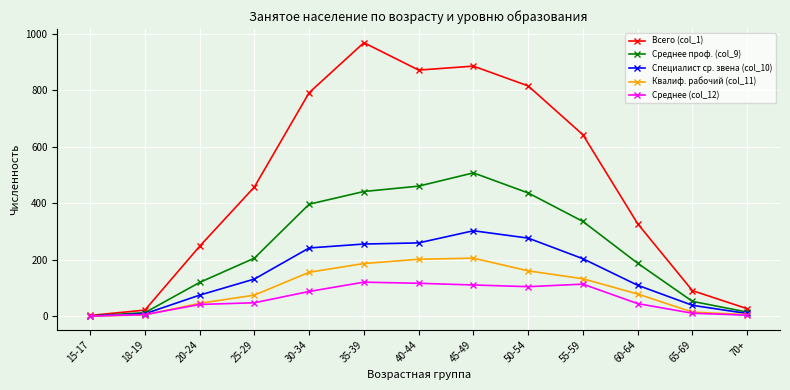

What is the sum of the Специалист ср. звена (col_10) values at 45-49 and 25-29?

433